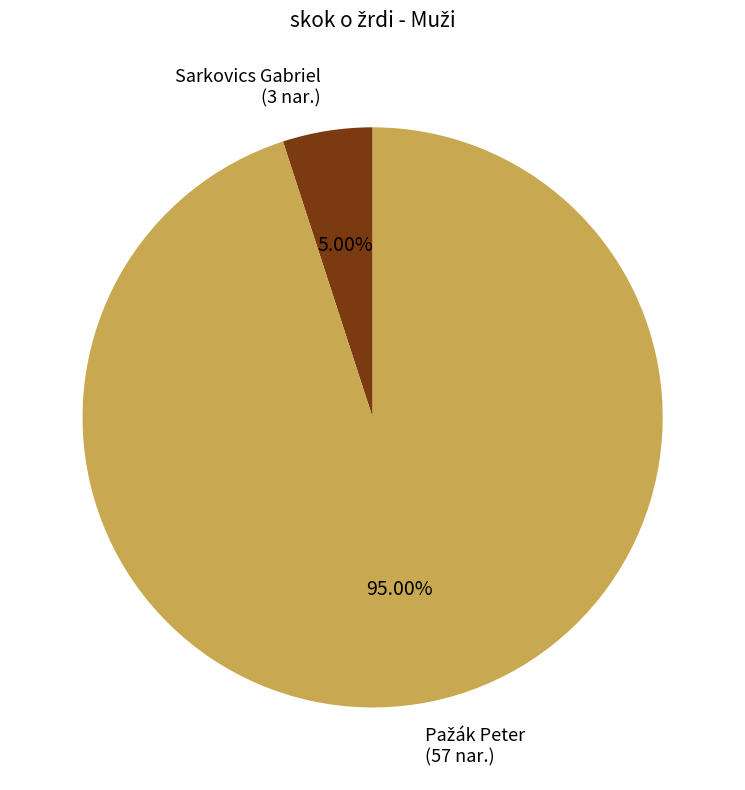

Is there any slice that represents more than half of the pie?

Yes